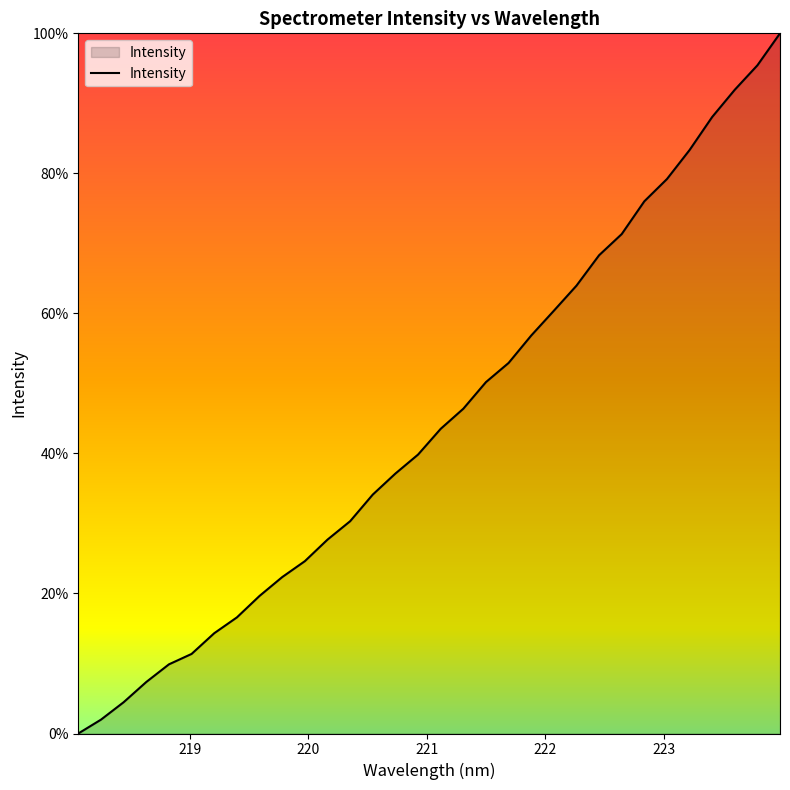

Does the chart have visible grid lines?

No